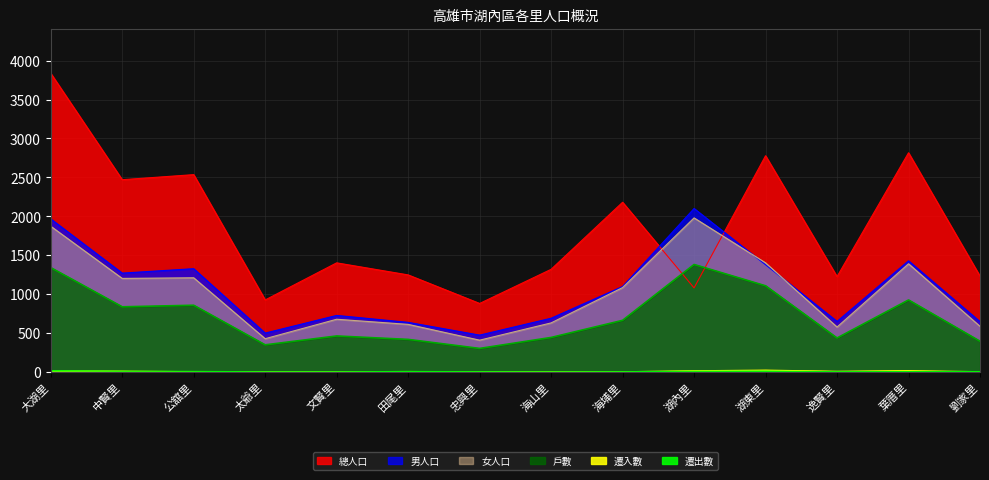

At which category does the chart reach its peak across all series?

大湖里